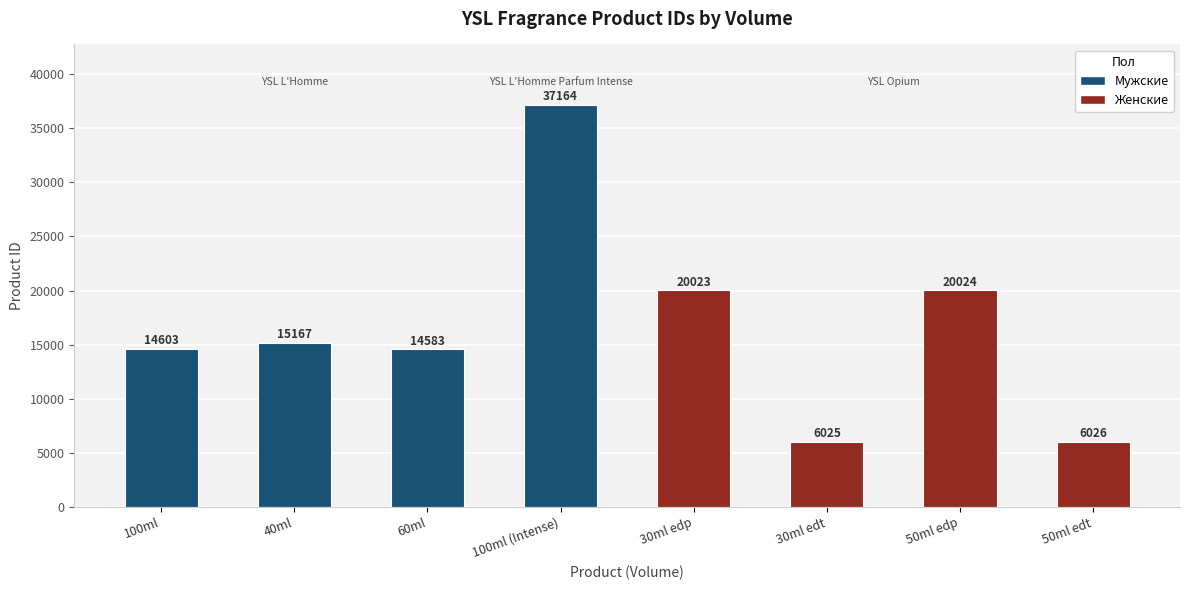

What is the greatest value displayed?

37164